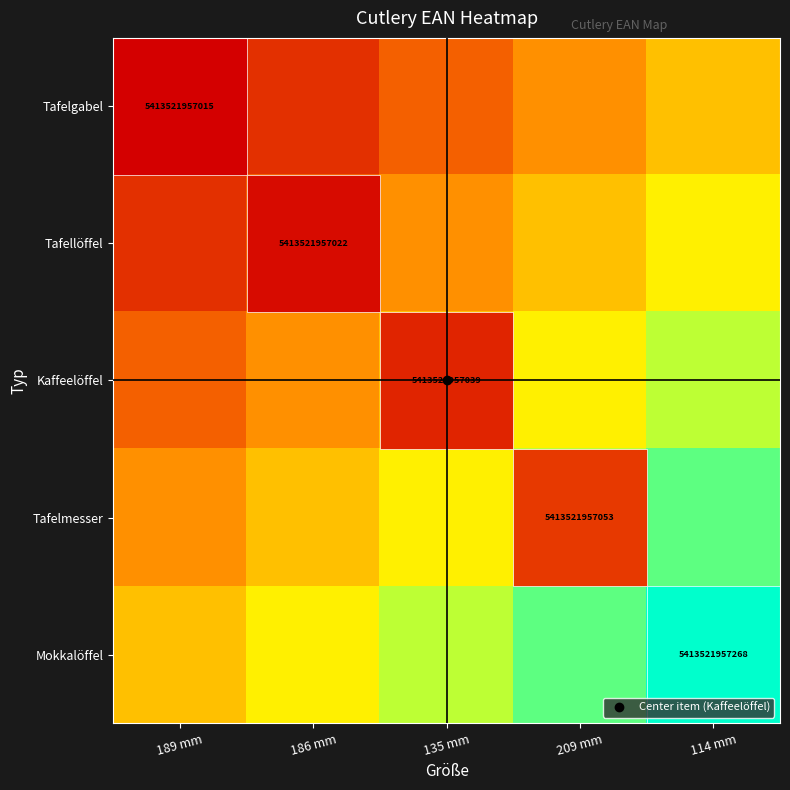

What is the difference between the highest and lowest values at 114 mm?

0.5